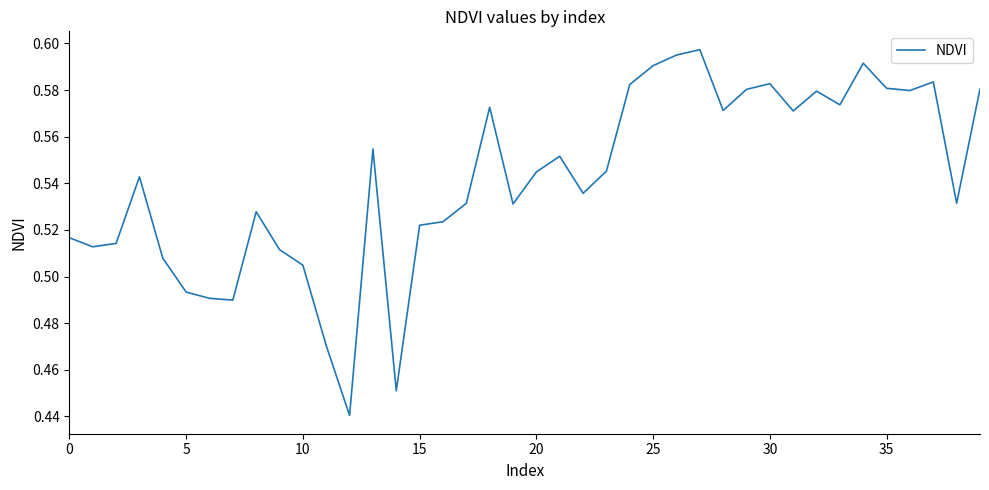

What is the difference between the second highest and minimum values?

0.2